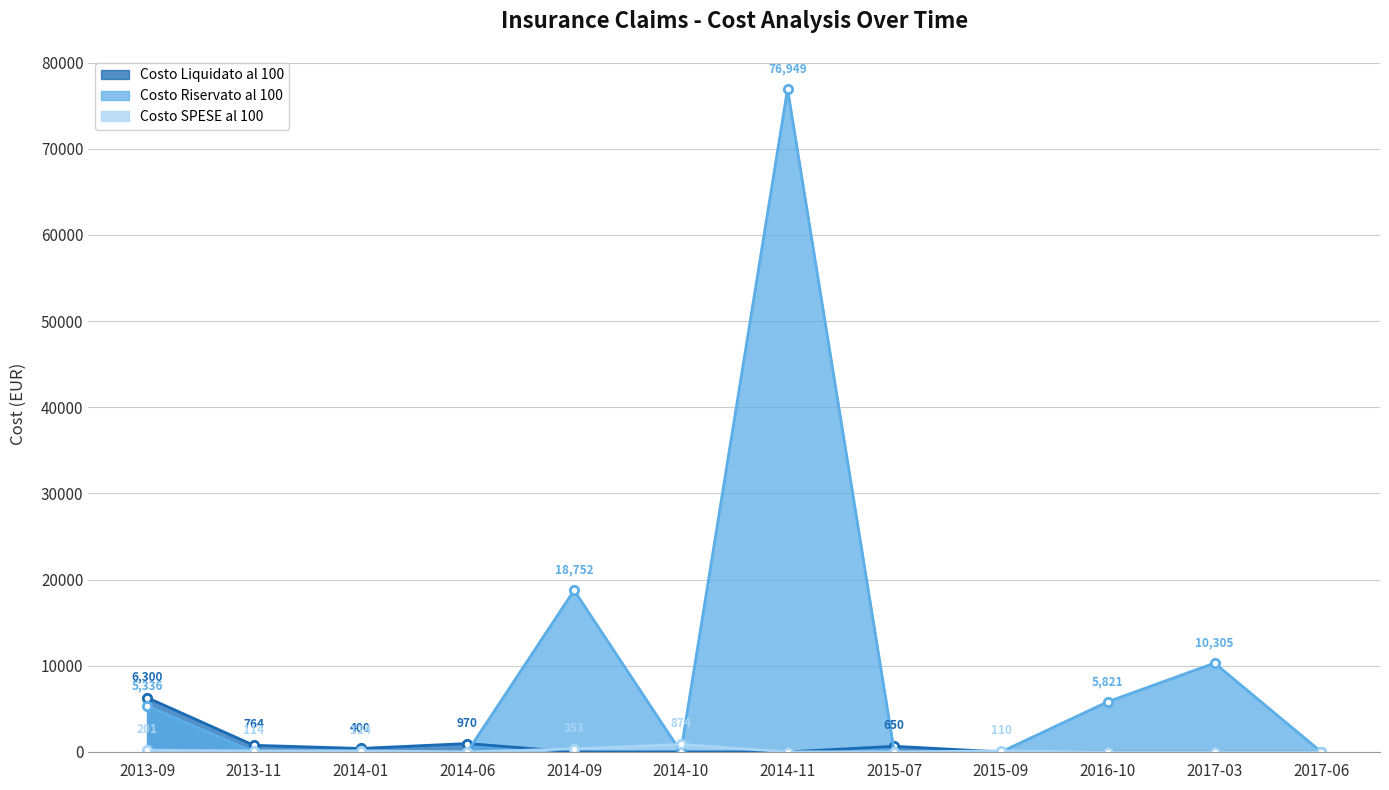

Reading left to right, list all the values displayed in this chart.

Costo Liquidato al 100: 2013-09=6300.0	2013-11=764.0	2014-01=400.0	2014-06=970.0	2014-09=0.0	2014-10=0.0	2014-11=0.0	2015-07=650.0	2015-09=0.0	2016-10=0.0	2017-03=0.0	2017-06=0.0
Costo Riservato al 100: 2013-09=5336.3	2013-11=0.0	2014-01=0.0	2014-06=0.0	2014-09=18752.1	2014-10=0.0	2014-11=76949.5	2015-07=0.0	2015-09=0.0	2016-10=5820.6	2017-03=10305.0	2017-06=0.0
Costo SPESE al 100: 2013-09=201.3	2013-11=114.2	2014-01=114.2	2014-06=0.0	2014-09=353.3	2014-10=873.5	2014-11=0.0	2015-07=0.0	2015-09=109.8	2016-10=0.0	2017-03=0.0	2017-06=0.0